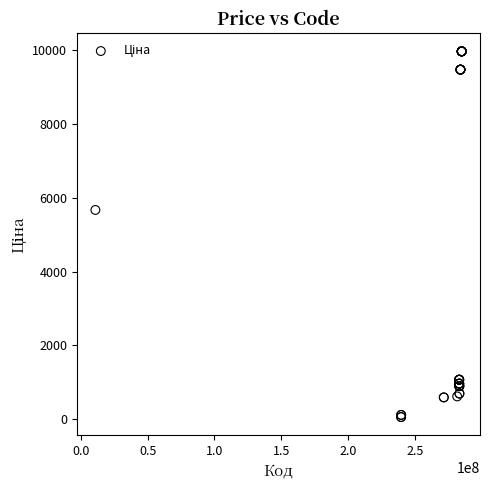

What Y value in the scatter plot is closest to 5016?

5673.8